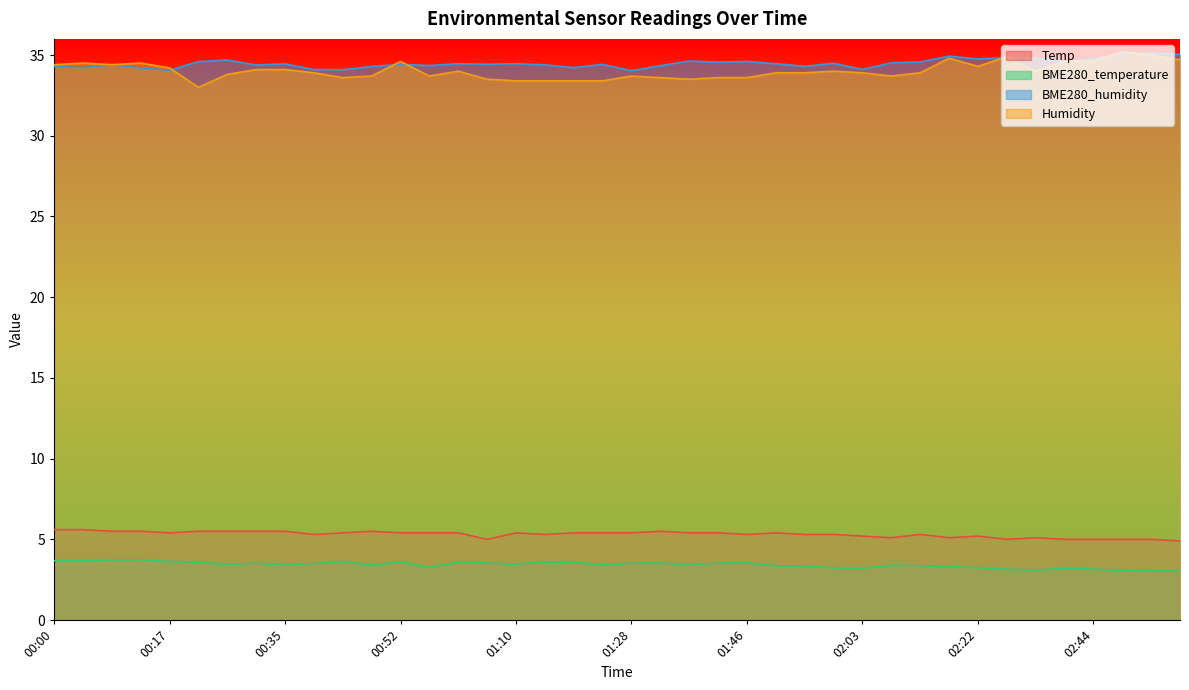

At 00:04, list the series in order from smallest to largest.

BME280_temperature, Temp, BME280_humidity, Humidity